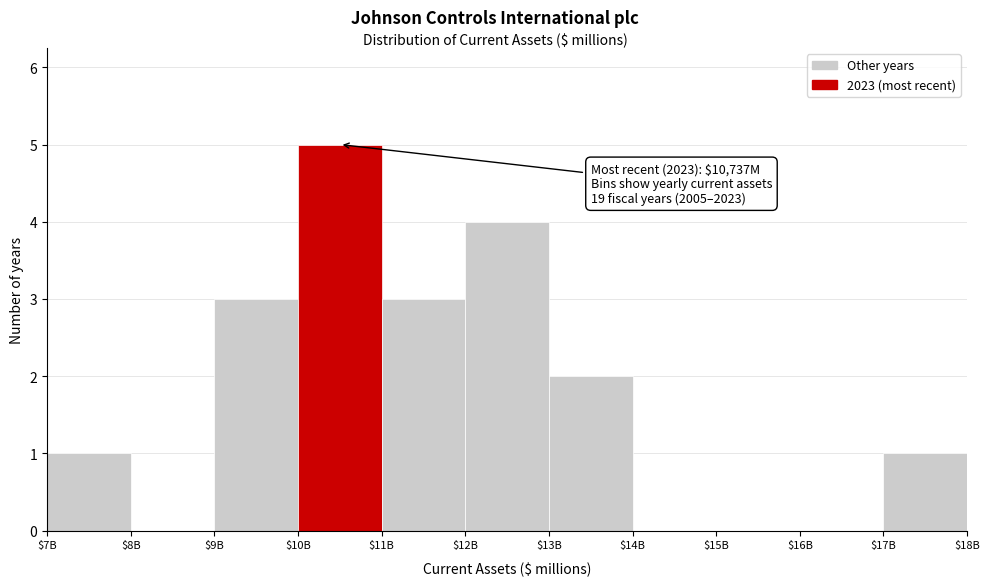

What is the maximum value shown in the chart?

5